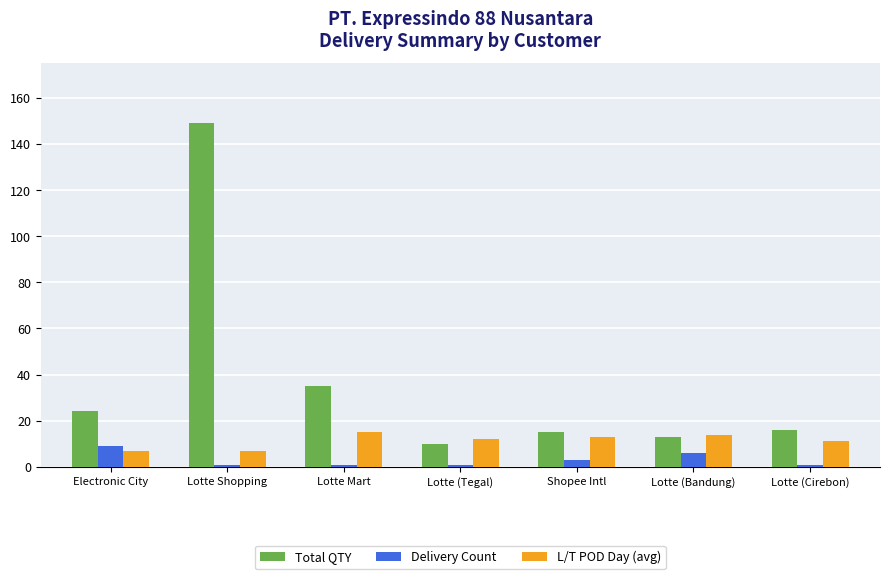

What are all the series names shown in the legend?

Total QTY, Delivery Count, L/T POD Day (avg)